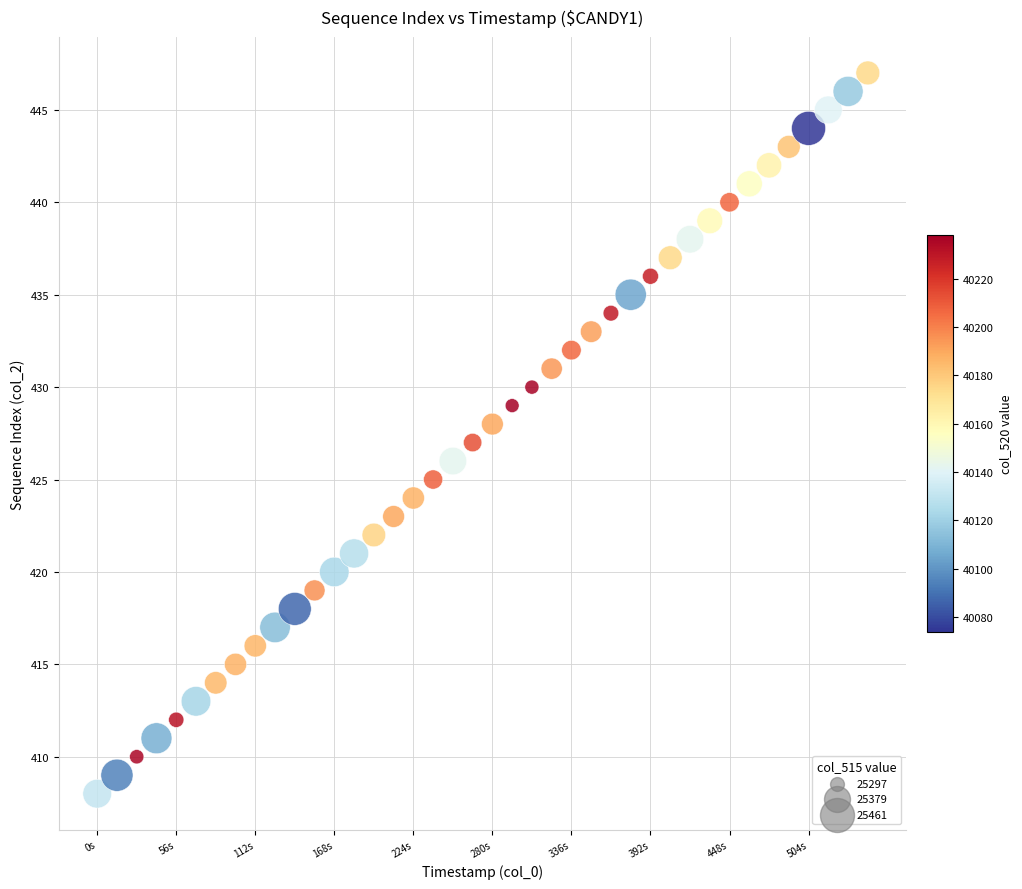

What is the range of Y values (max minus min)?

39